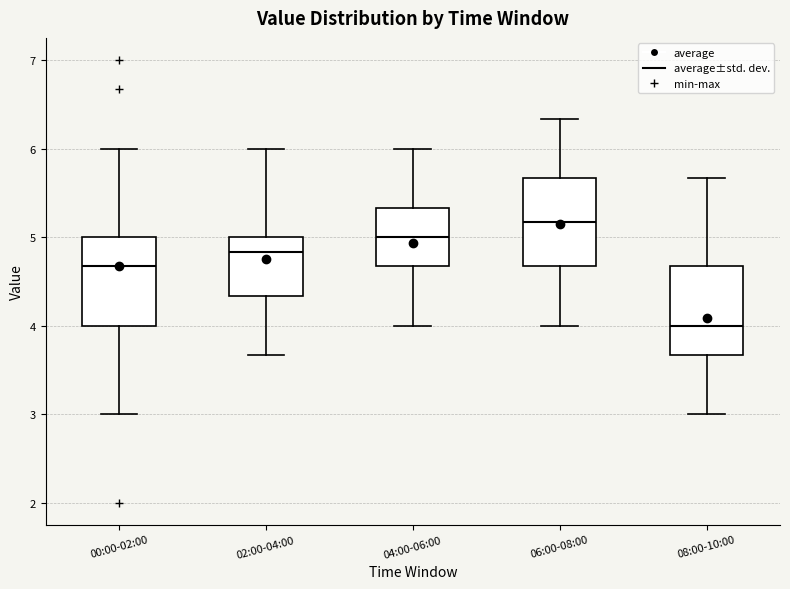

Reading left to right, transcribe this box plot: for each box, give where its median line is, the range the box spans, and where its two whiskers end, as read against the y-axis. The values are not printed on the chart, so give them approximately, as read against the axis.

00:00-02:00: median 4.7, box 4.0 to 5.0, whiskers 3.0 to 6.0
02:00-04:00: median 4.8, box 4.3 to 5.0, whiskers 3.7 to 6.0
04:00-06:00: median 5.0, box 4.7 to 5.3, whiskers 4.0 to 6.0
06:00-08:00: median 5.2, box 4.7 to 5.7, whiskers 4.0 to 6.3
08:00-10:00: median 4.0, box 3.7 to 4.7, whiskers 3.0 to 5.7